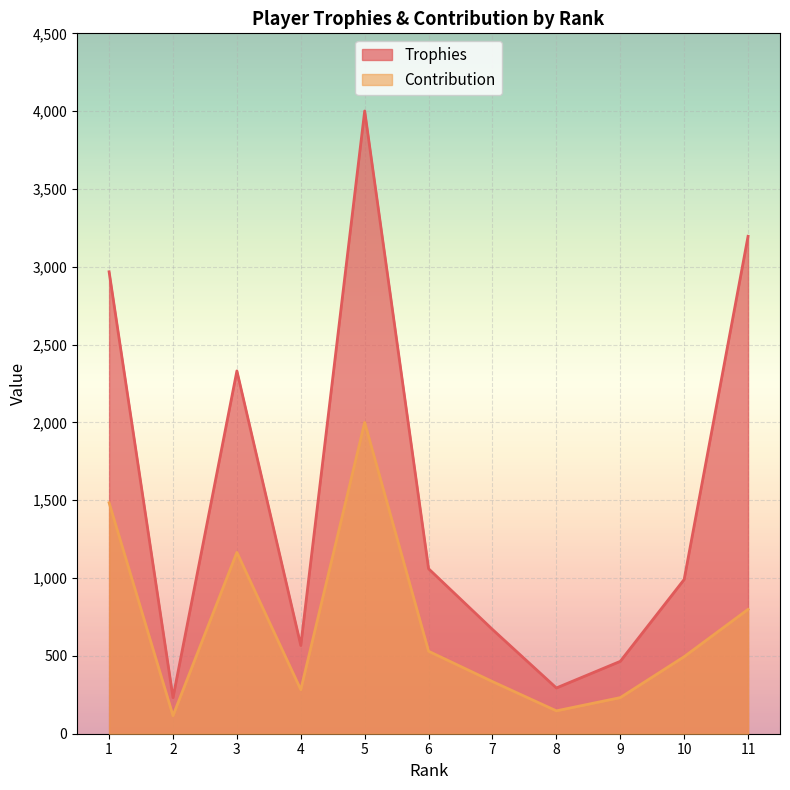

At which label is Trophies closest to 2116?

3